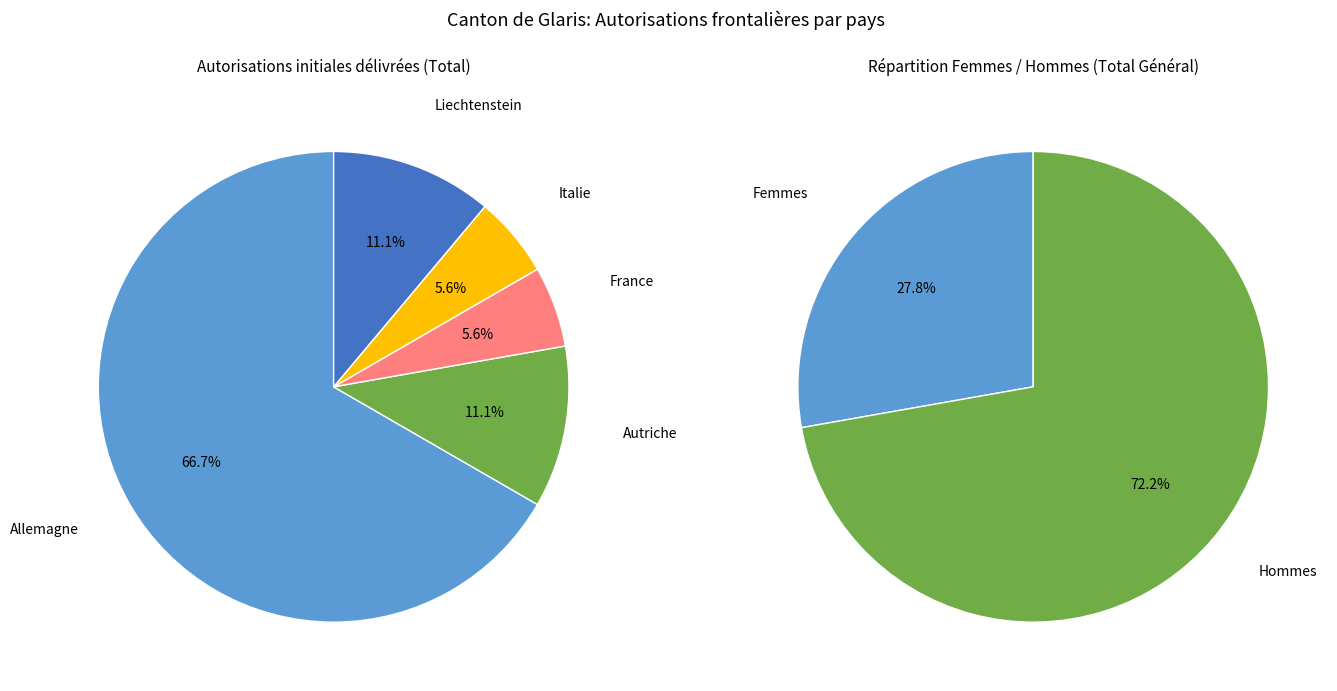

What percentage is the Allemagne slice, to the nearest percent?

67%